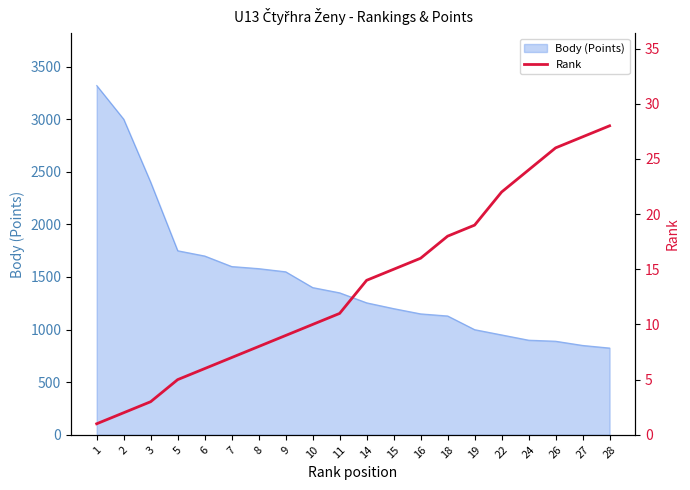

At which label is the value closest to 14?

14